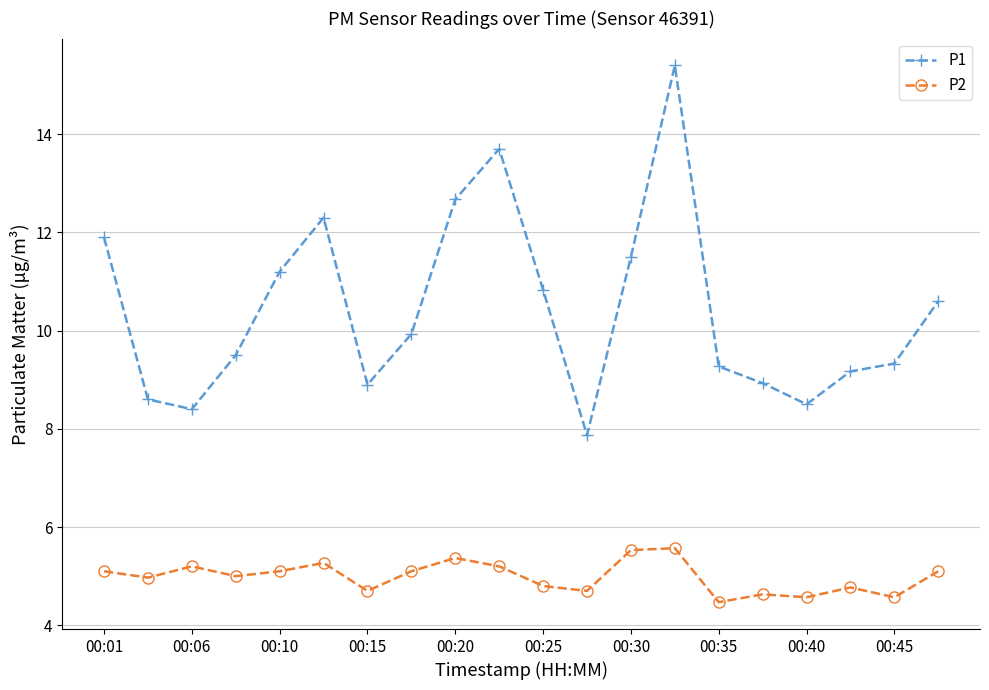

What is the difference between the maximum and minimum values in the P1 series?

7.5